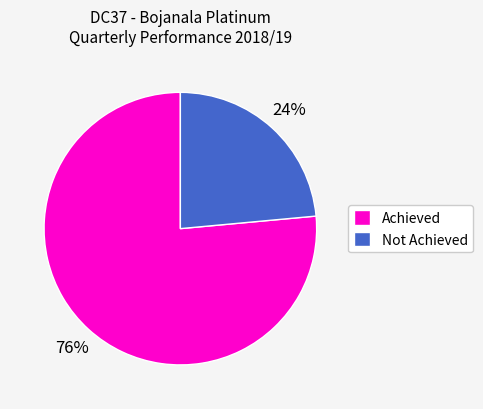

Which slice is the largest?

Achieved